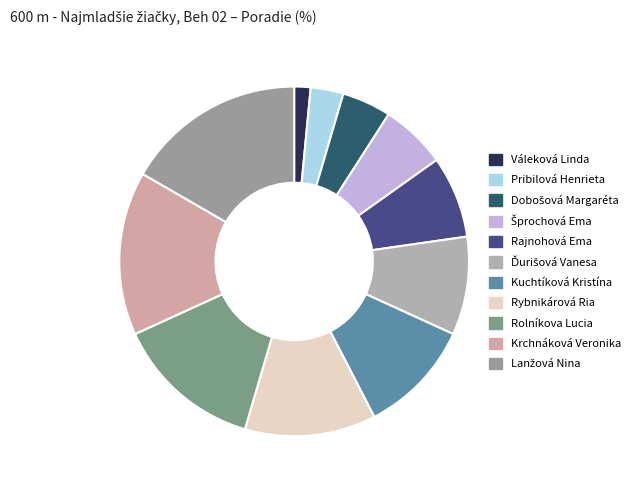

To the nearest percent, what is the difference between the Šprochová Ema and Rajnohová Ema slice percentages?

2%